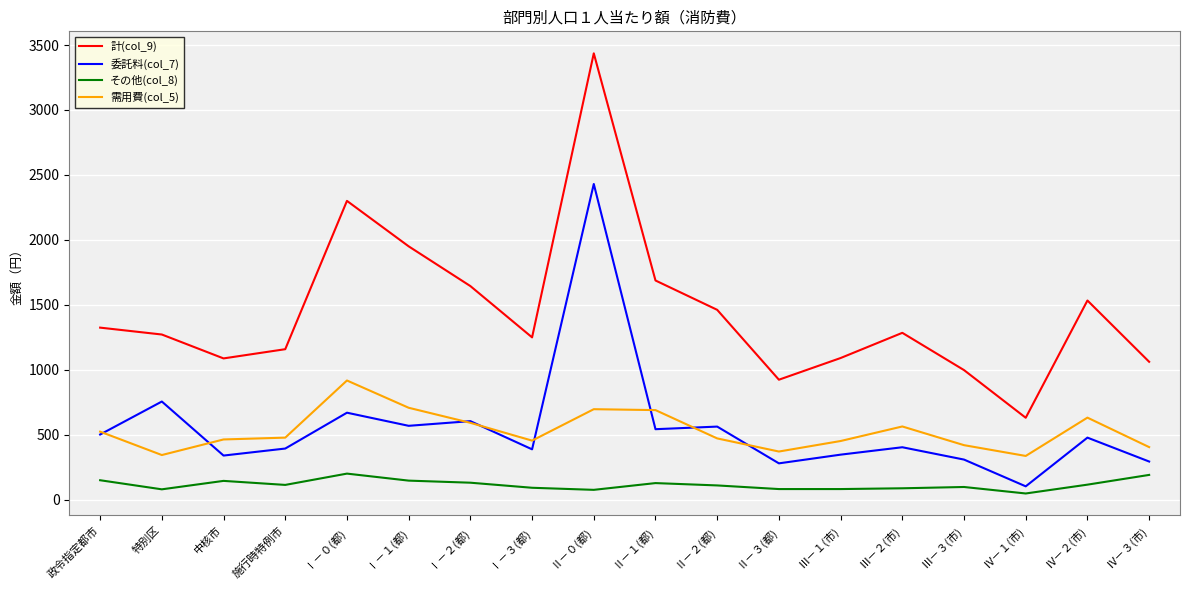

What is the maximum value shown in the chart?

3436